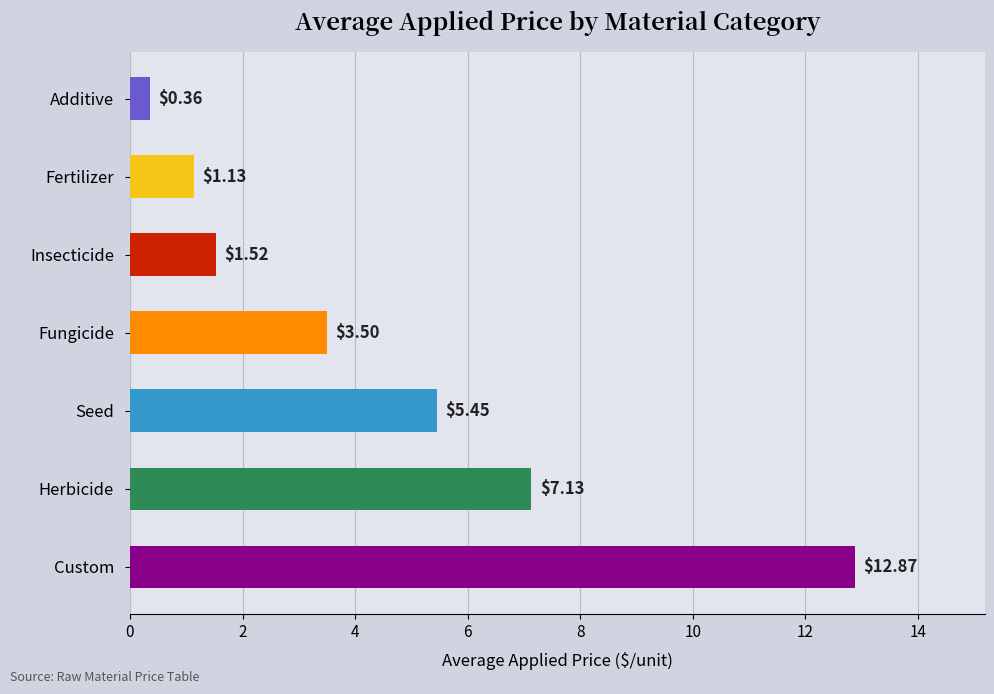

What is the difference between the maximum and second lowest values?

11.7